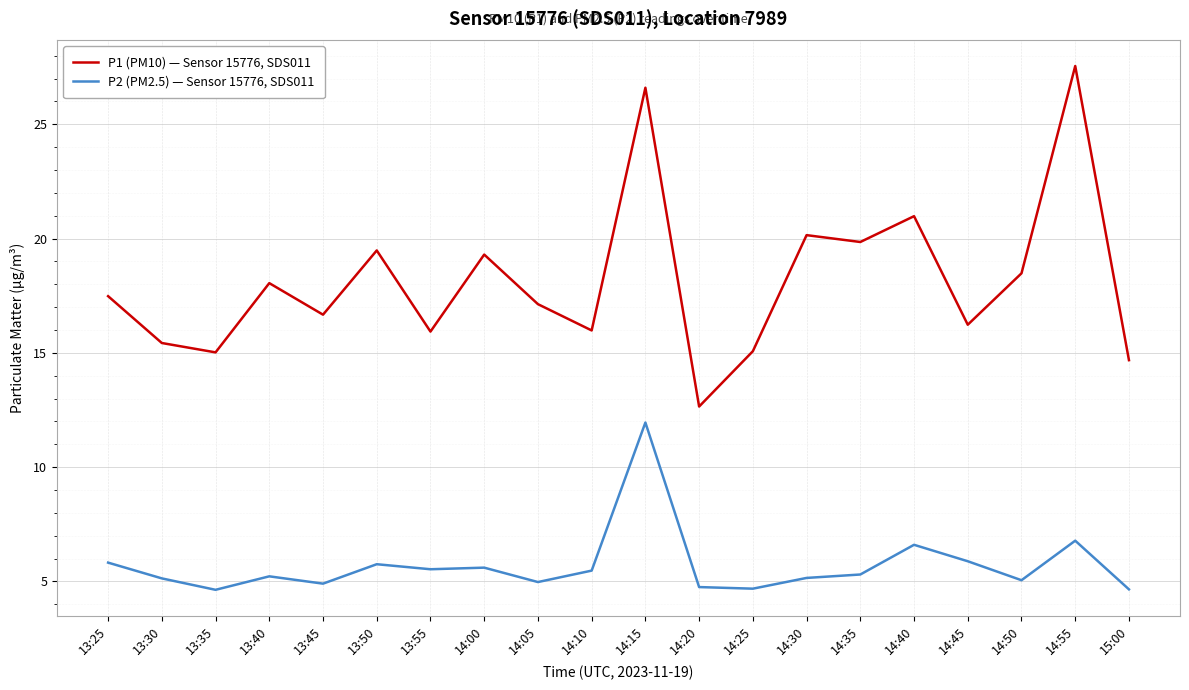

Does the chart display data point markers on the line(s)?

No